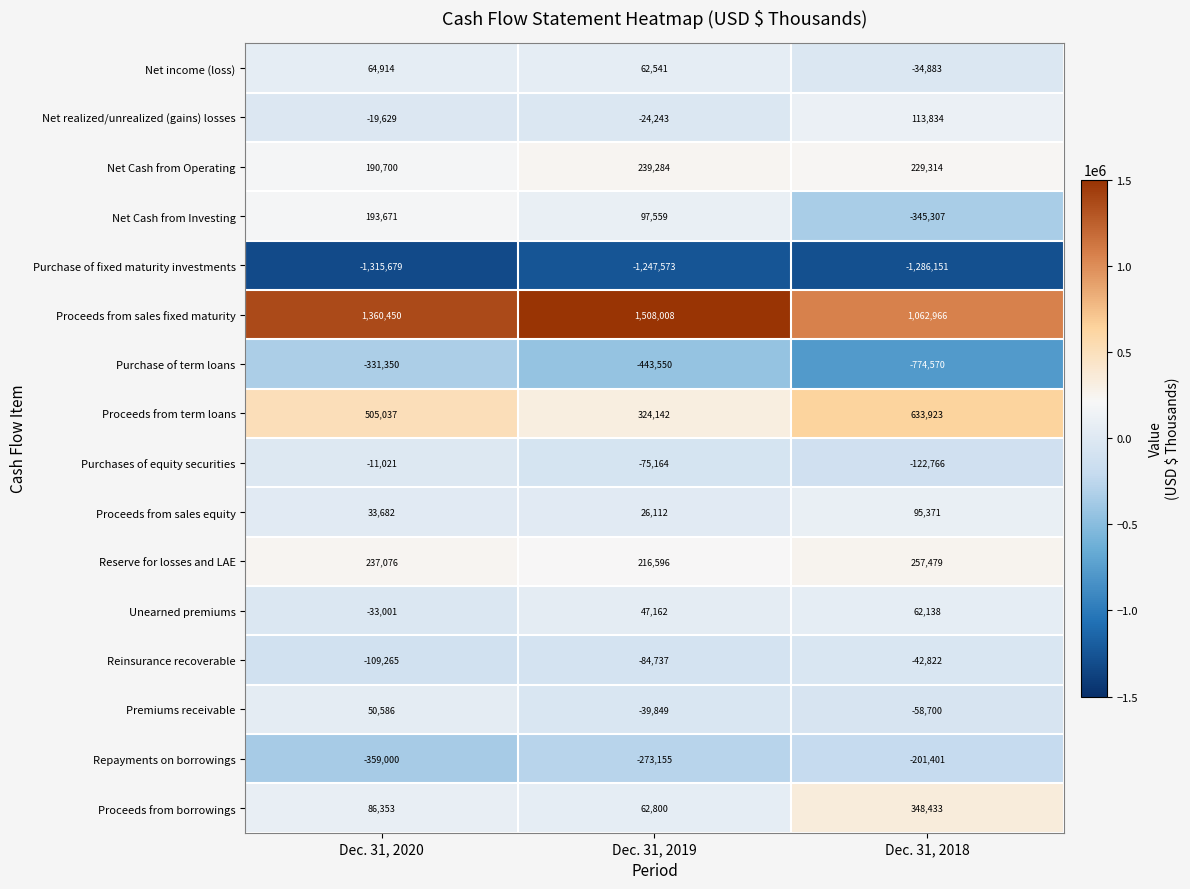

The Proceeds from sales equity series shows 95371 at Dec. 31, 2018. True or false?

True